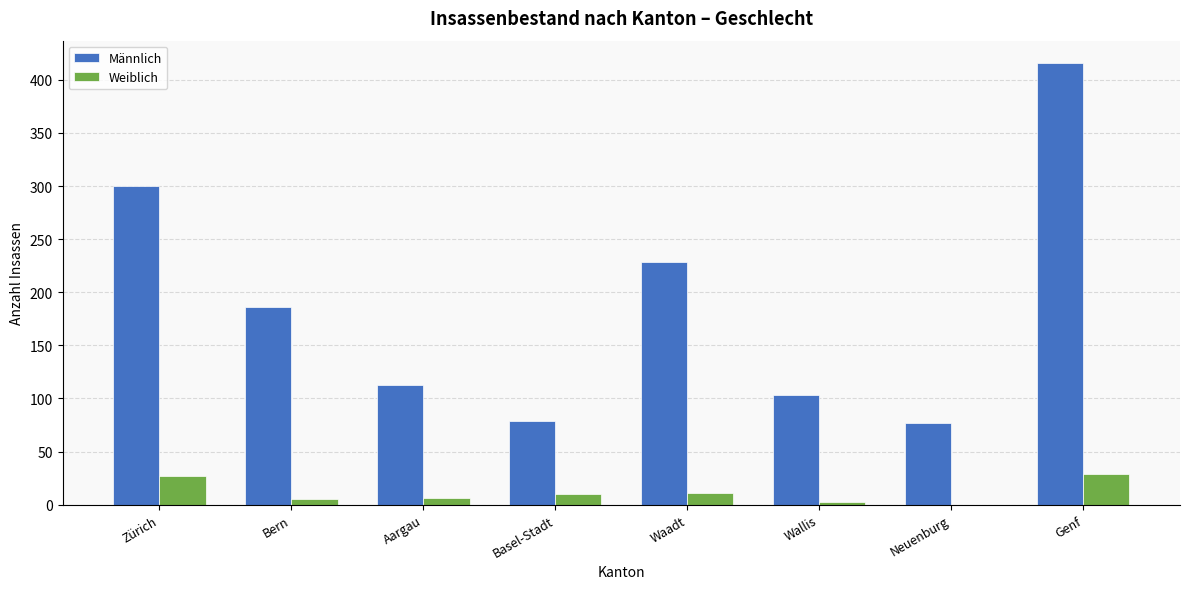

What is the sum of all Männlich values?

1502